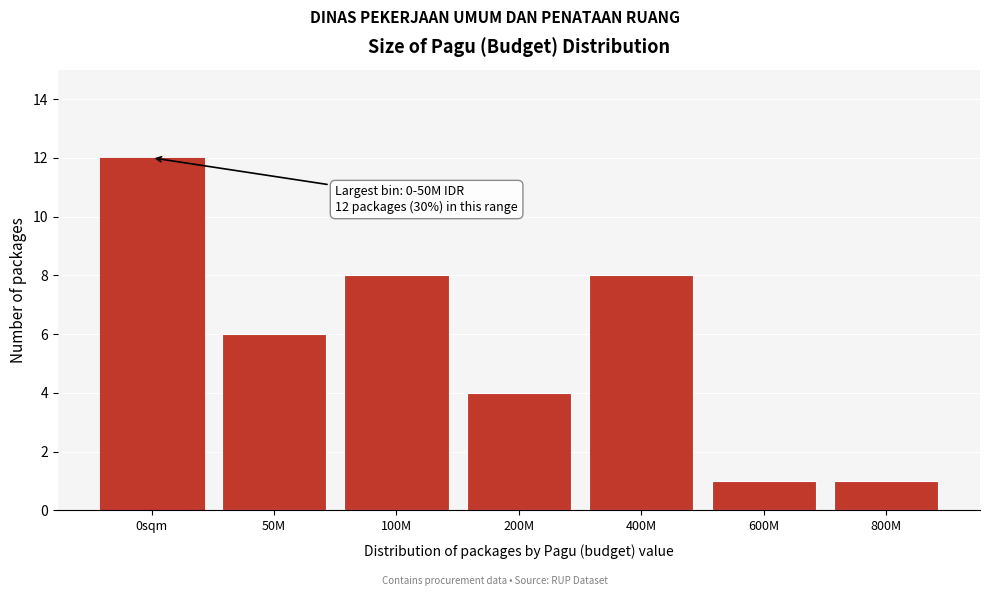

Reading left to right, what are all the values shown in this chart?

0sqm=12	50M=6	100M=8	200M=4	400M=8	600M=1	800M=1